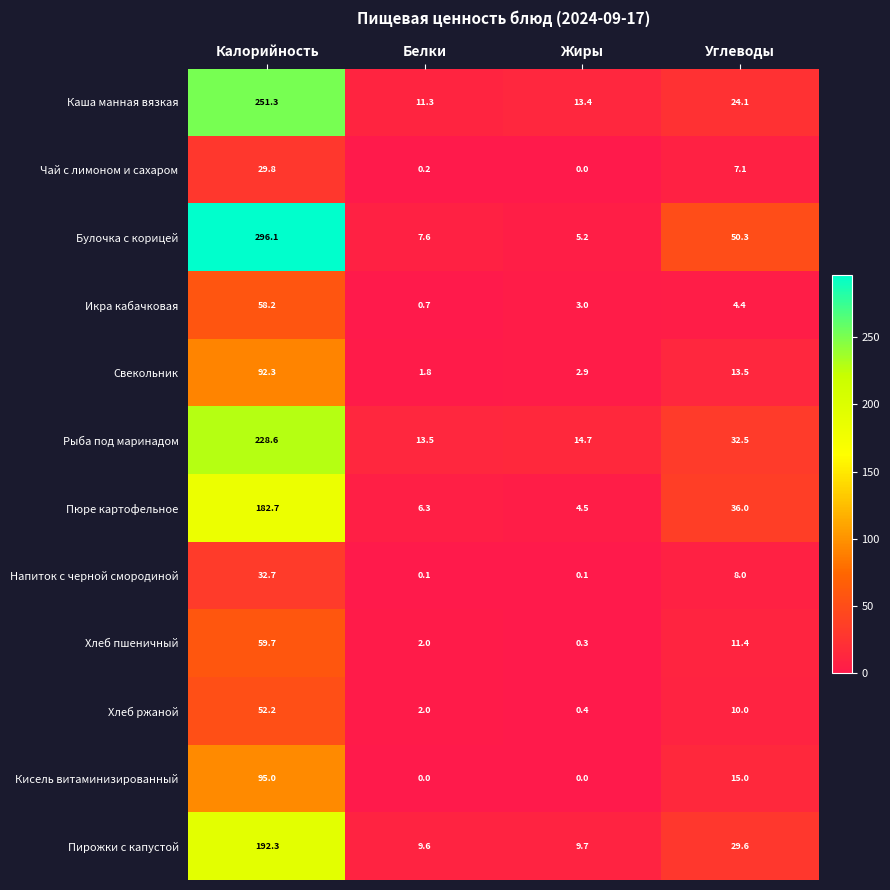

Which series has the largest range (max minus min)?

Булочка с корицей